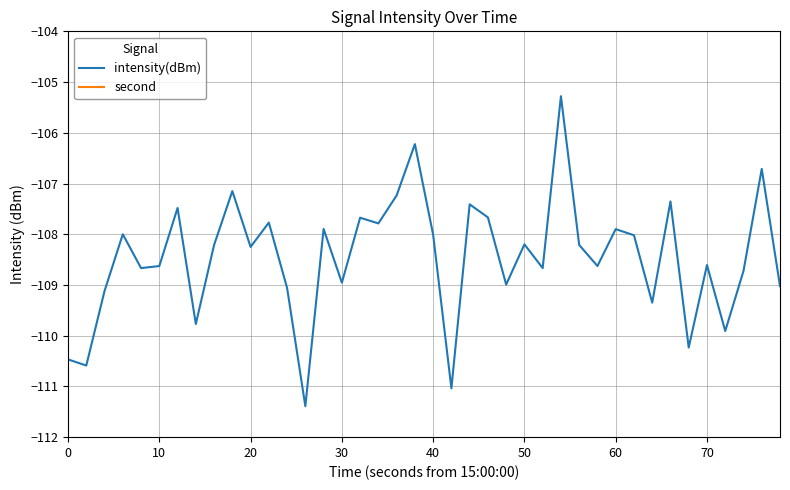

What is the maximum value for intensity(dBm)?

-105.3